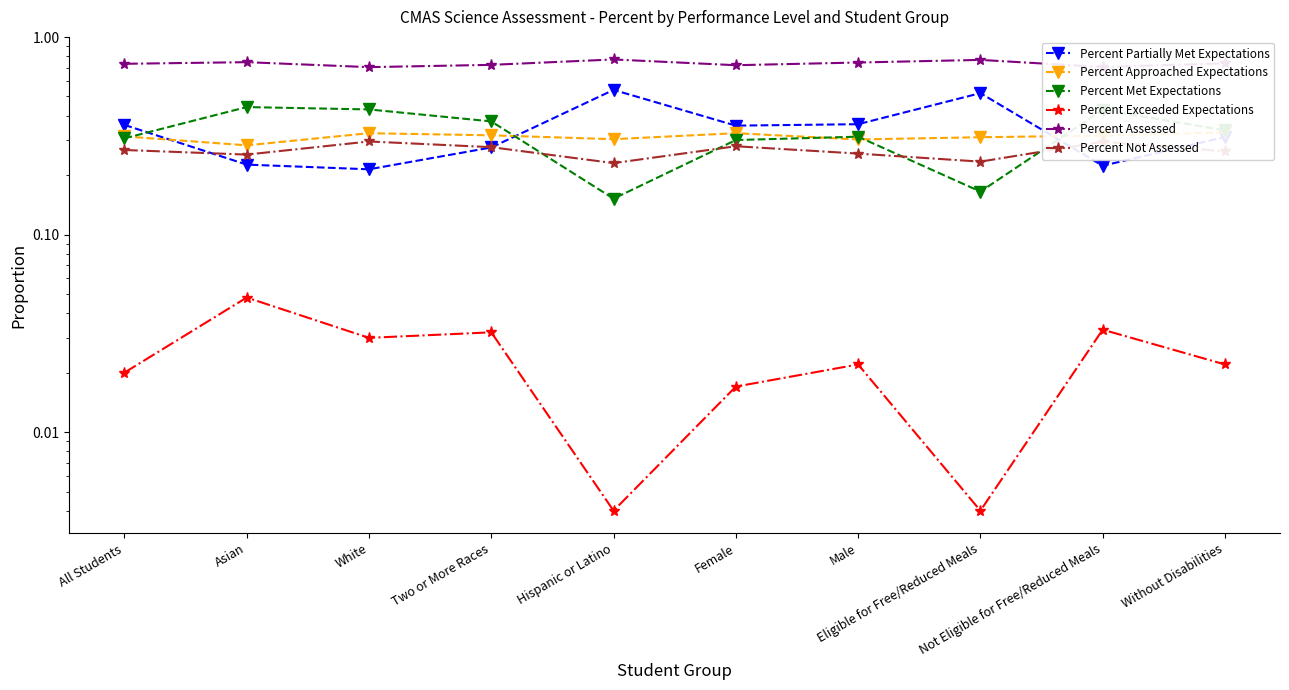

True or false: Percent Approached Expectations has a value of 0.5 at White.

False